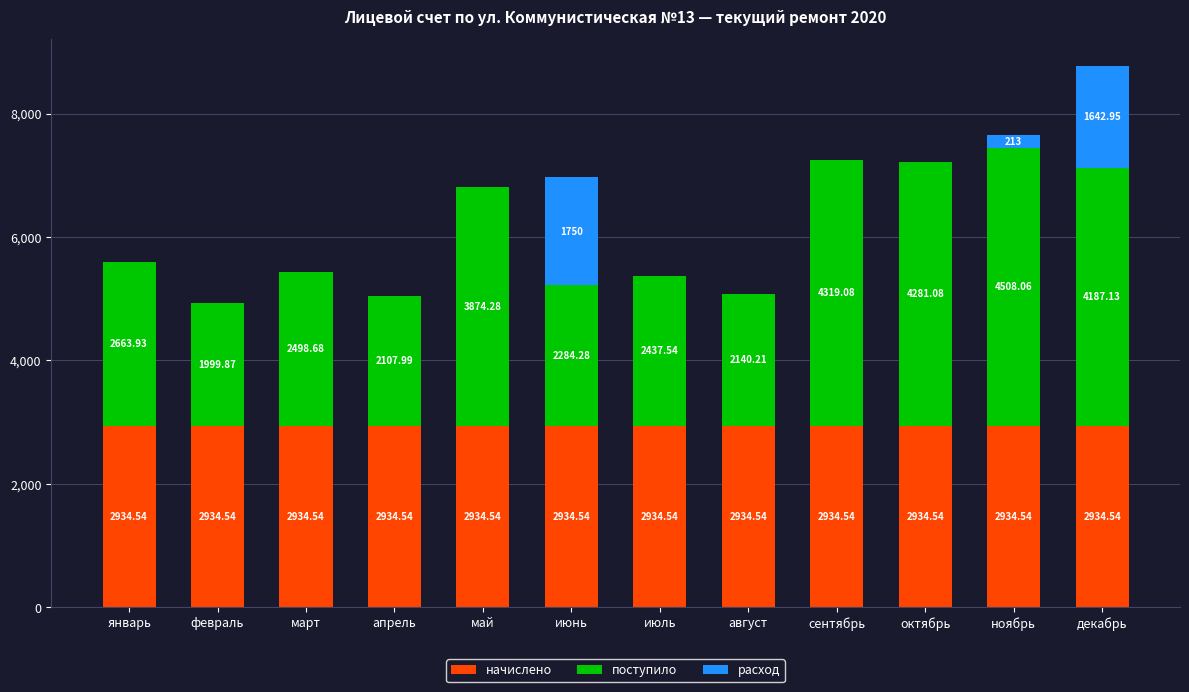

Are the bars horizontal?

No